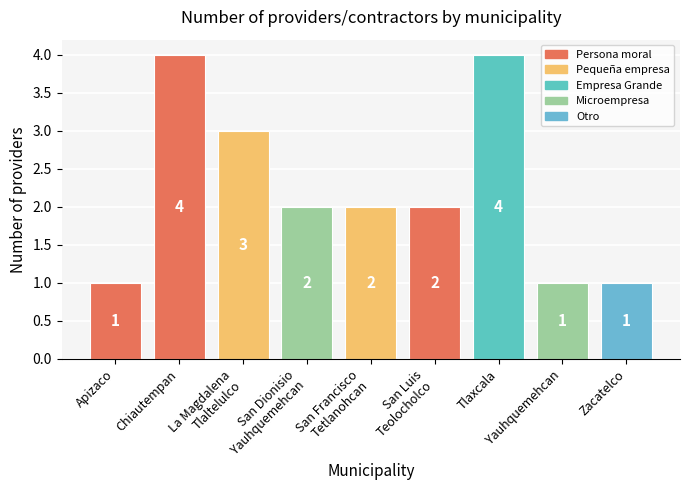

Where does the data first go above 2?

Chiautempan